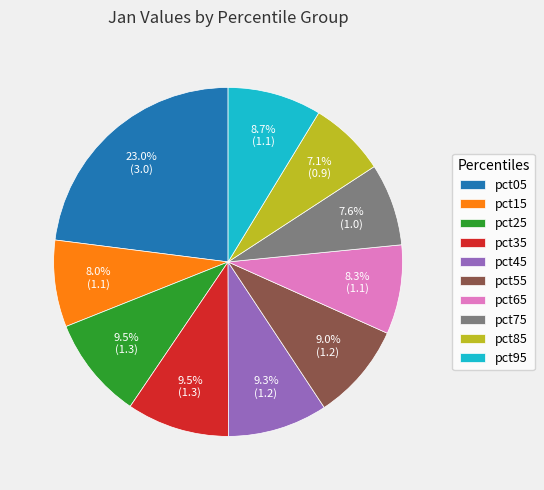

To the nearest percent, what is the difference between the pct55 and pct65 slice percentages?

1%